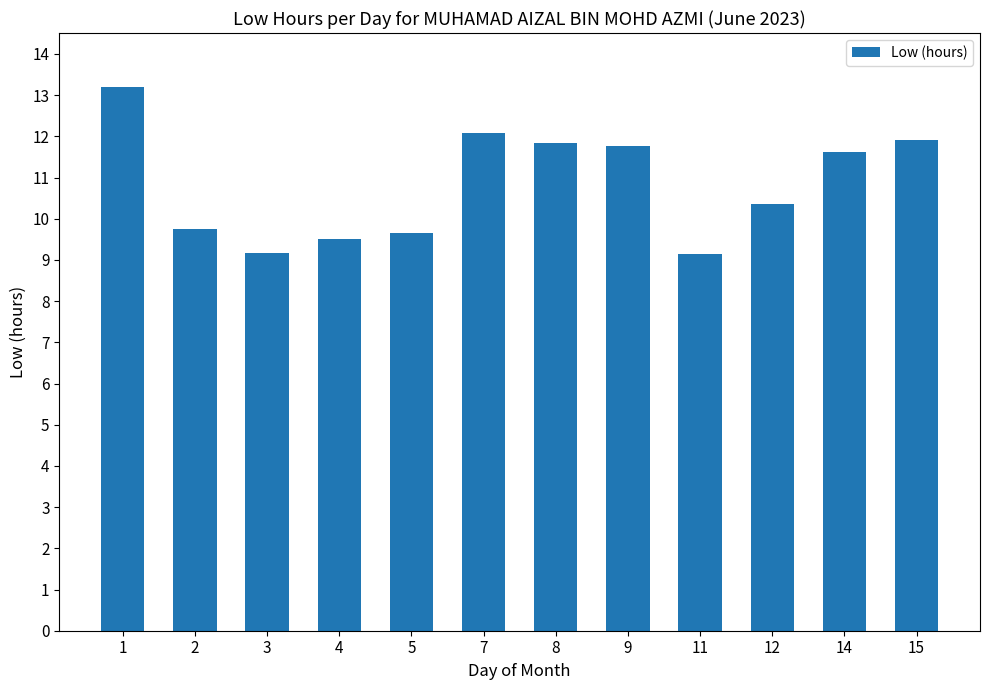

What is the smallest value displayed?

9.2